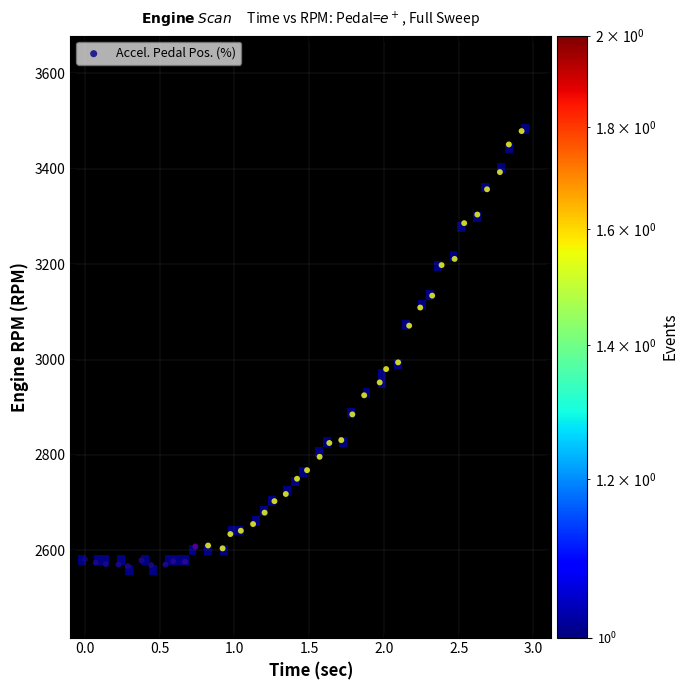

What Y value in the scatter plot is closest to 3023?

2994